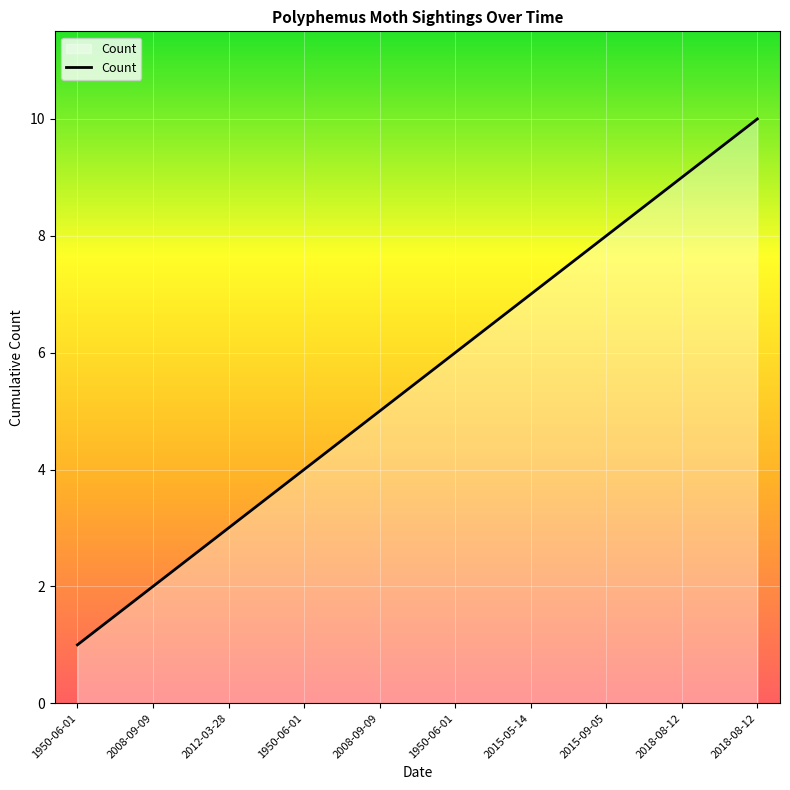

Count the number of data series in this chart.

1